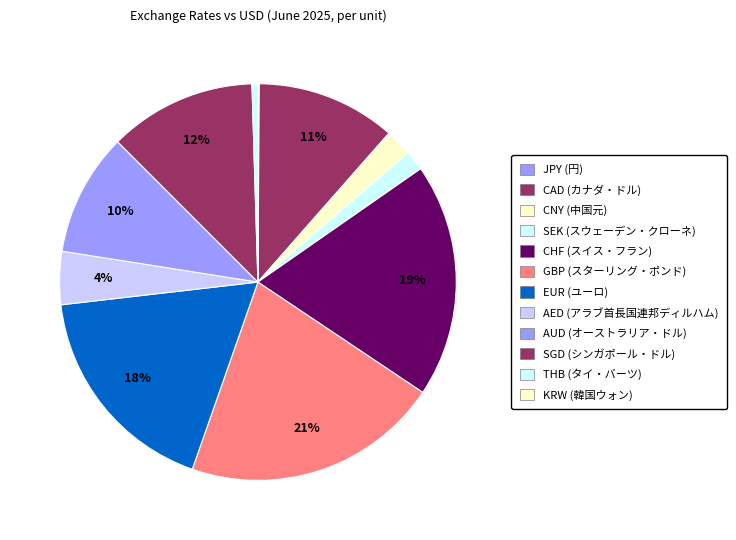

Rank the categories by value from highest to lowest.

GBP (スターリング・ポンド), CHF (スイス・フラン), EUR (ユーロ), SGD (シンガポール・ドル), CAD (カナダ・ドル), AUD (オーストラリア・ドル), AED (アラブ首長国連邦ディルハム), CNY (中国元), SEK (スウェーデン・クローネ), THB (タイ・バーツ), JPY (円), KRW (韓国ウォン)